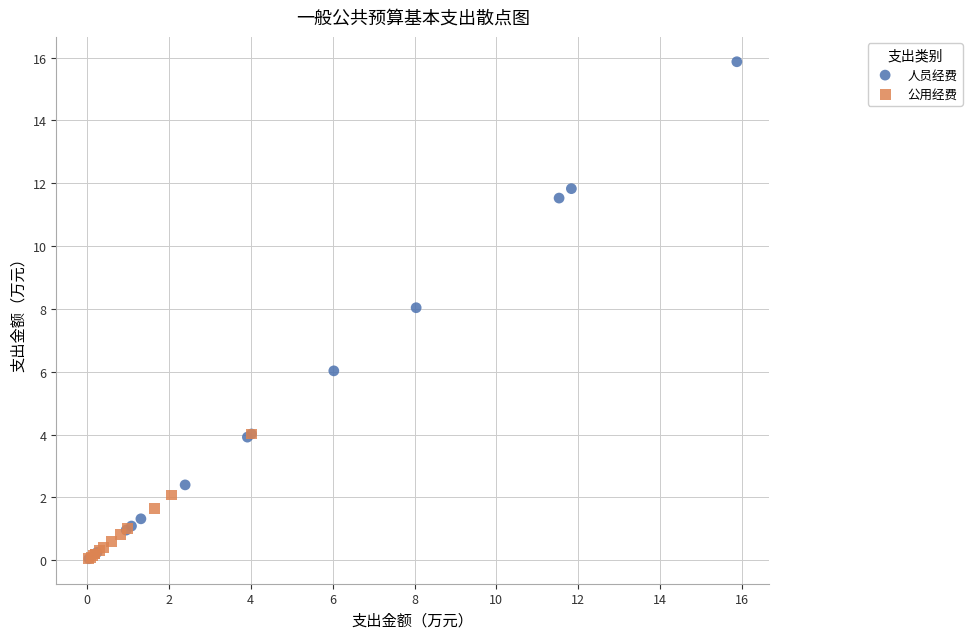

Which series has the widest spread of Y values?

人员经费